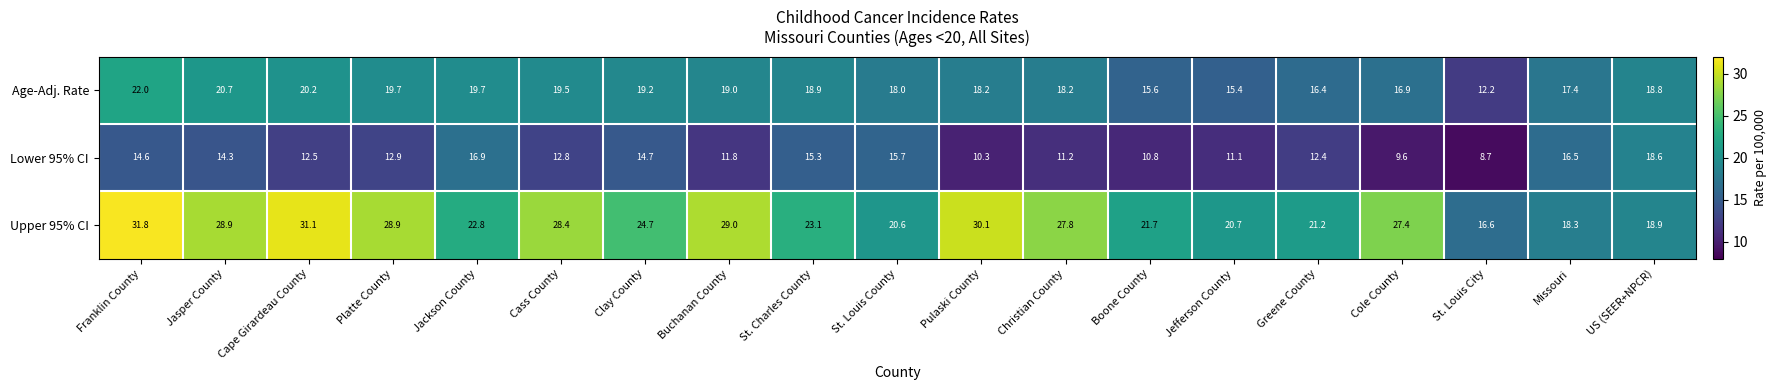

Rank the series by their maximum value, from lowest to highest.

Lower 95% CI, Age-Adj. Rate, Upper 95% CI